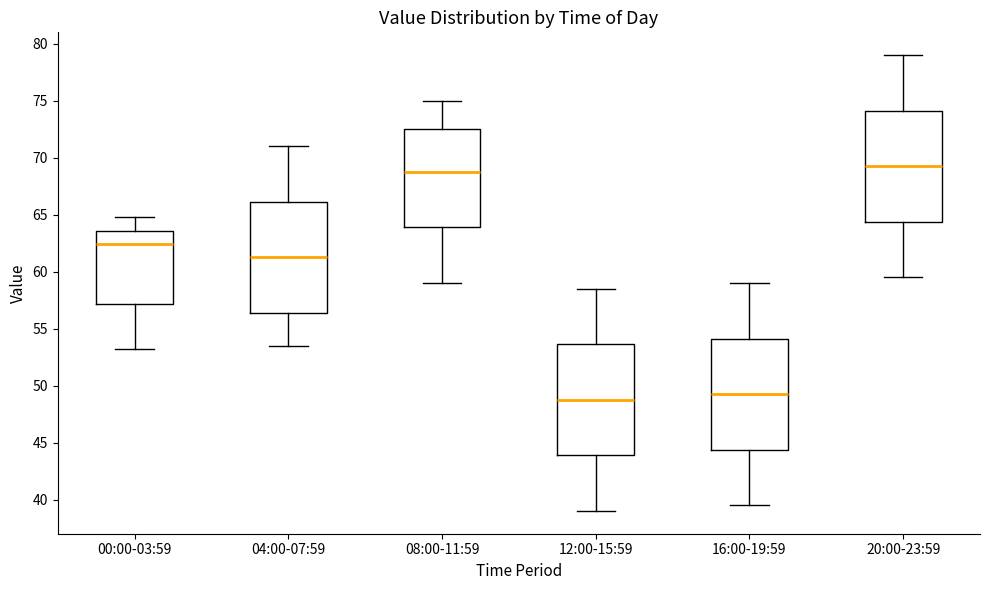

Which box has the highest median line?

20:00-23:59